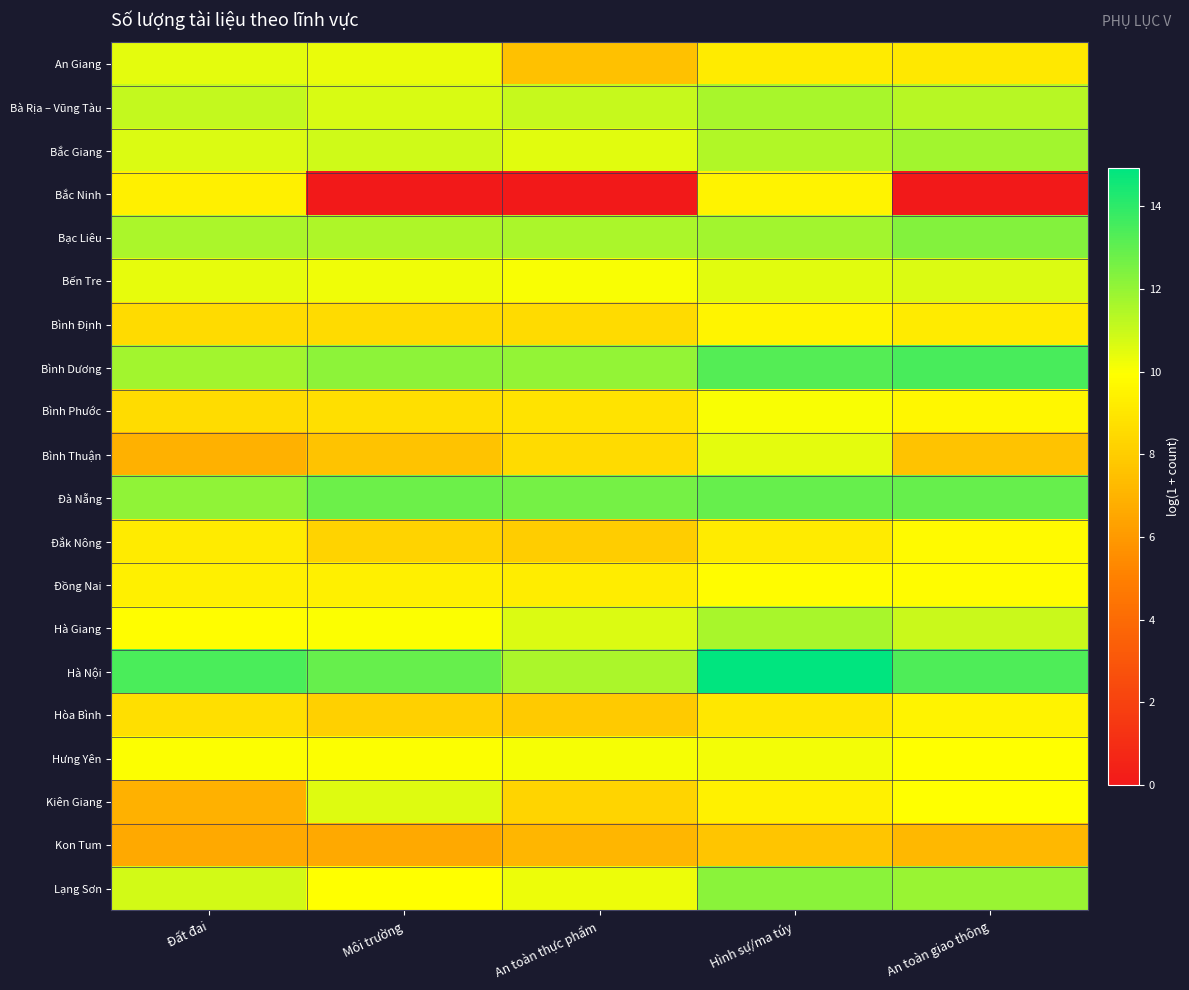

Count the number of categories in the chart.

5